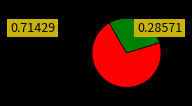

Is there any slice that represents more than half of the pie?

Yes